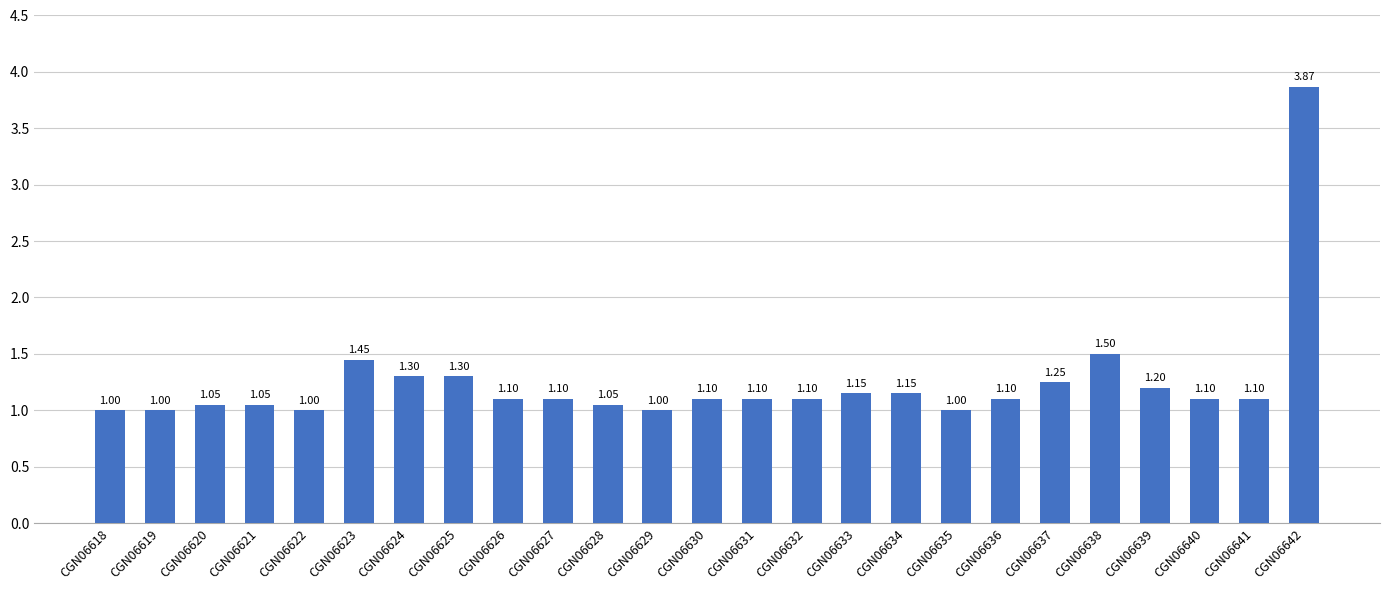

What is the sum of all values?

31.1